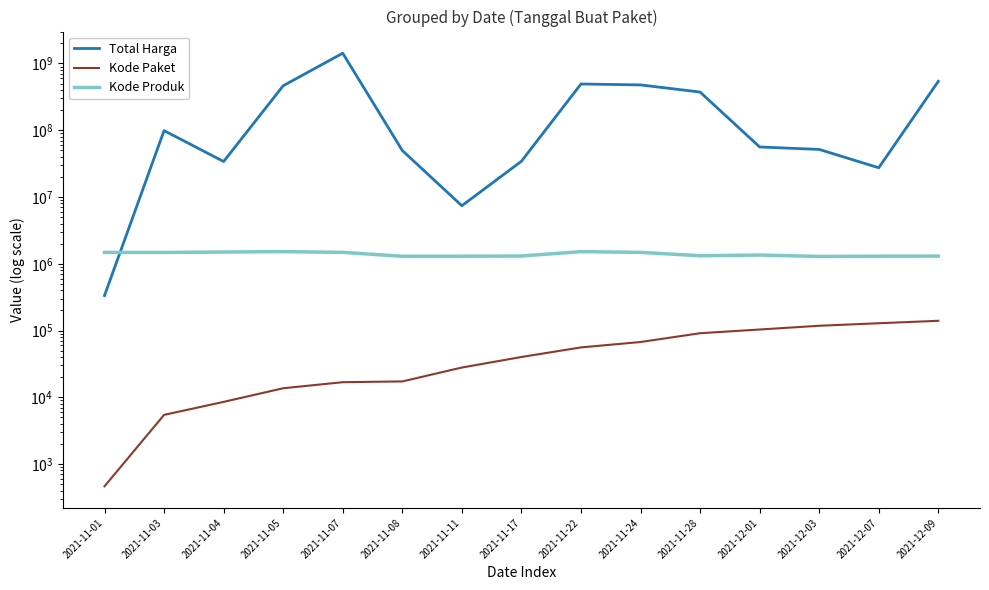

What is the spread (max minus min) of values at 2021-11-08?

49712768